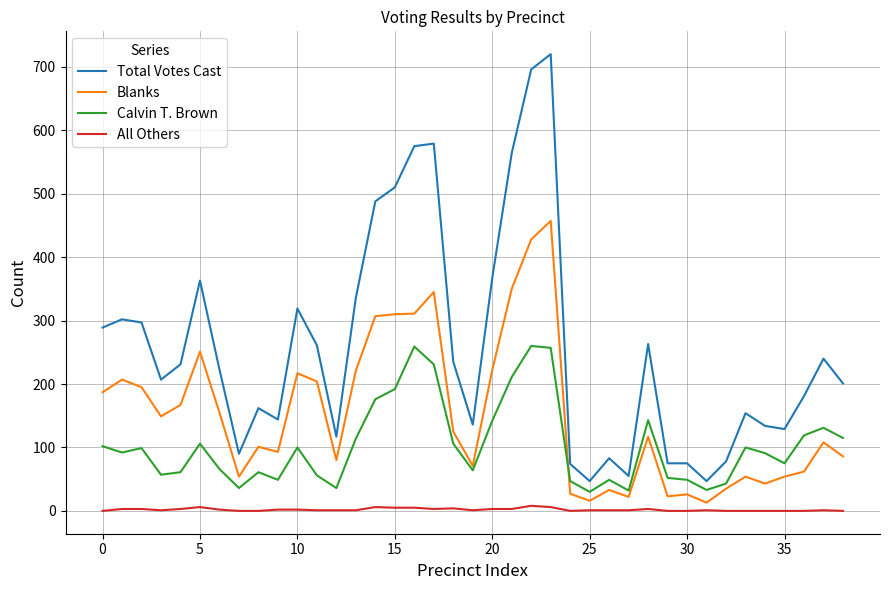

What is the maximum value shown in the chart?

720